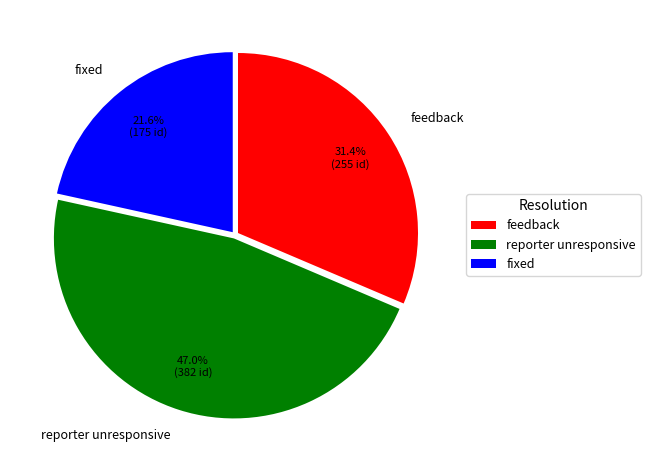

To the nearest percent, what portion does fixed represent?

22%